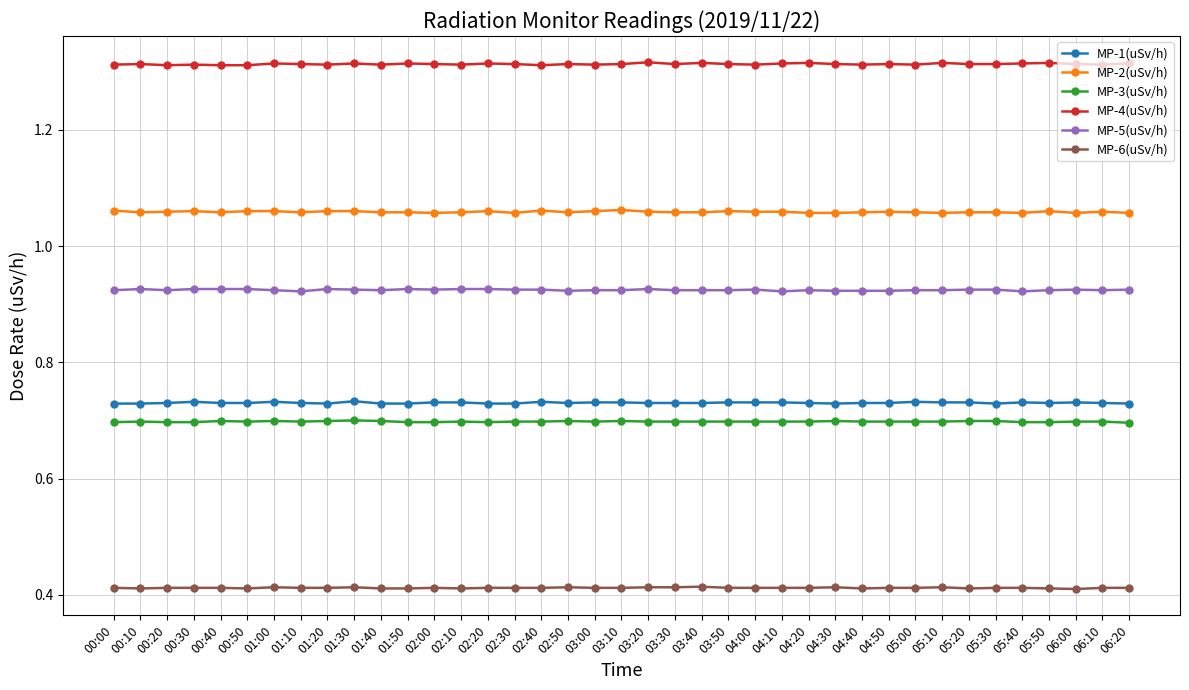

What is the sum of all MP-1(uSv/h) values?

28.5